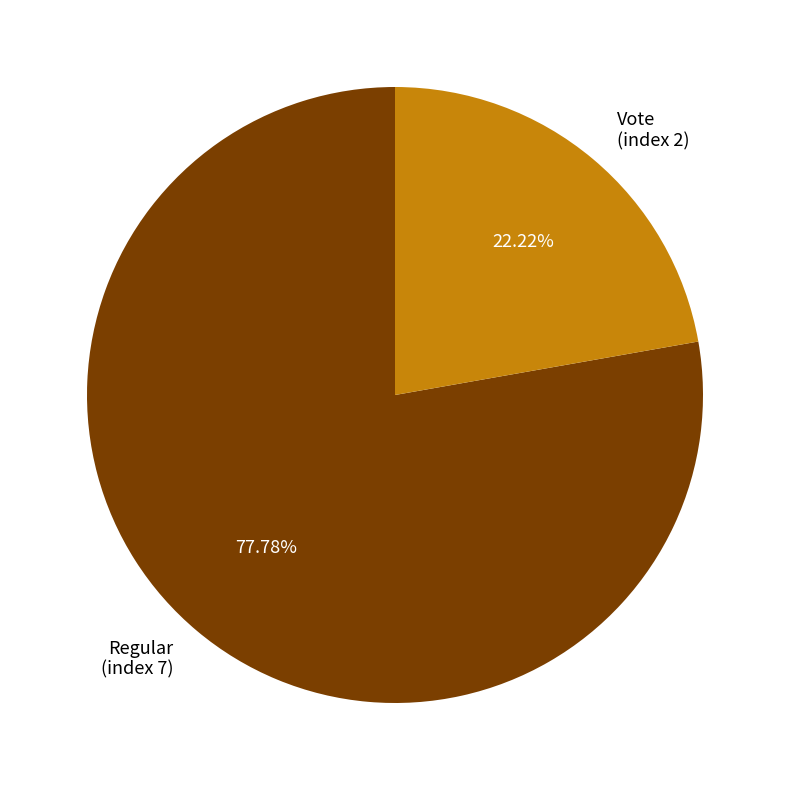

The Vote (index 2) slice represents 22% of the pie. True or false?

True